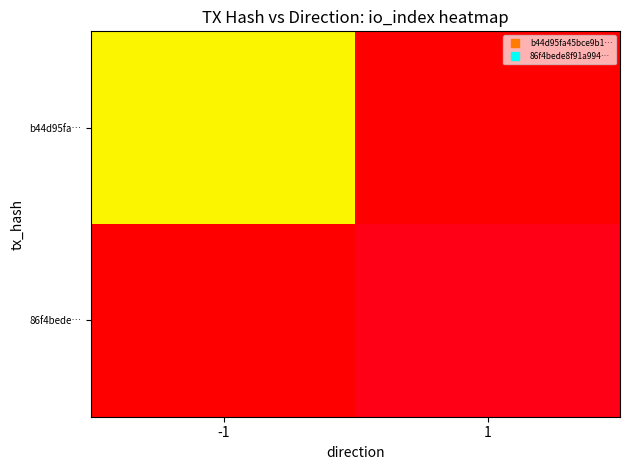

At -1, list the series in order from smallest to largest.

86f4bede…, b44d95fa…